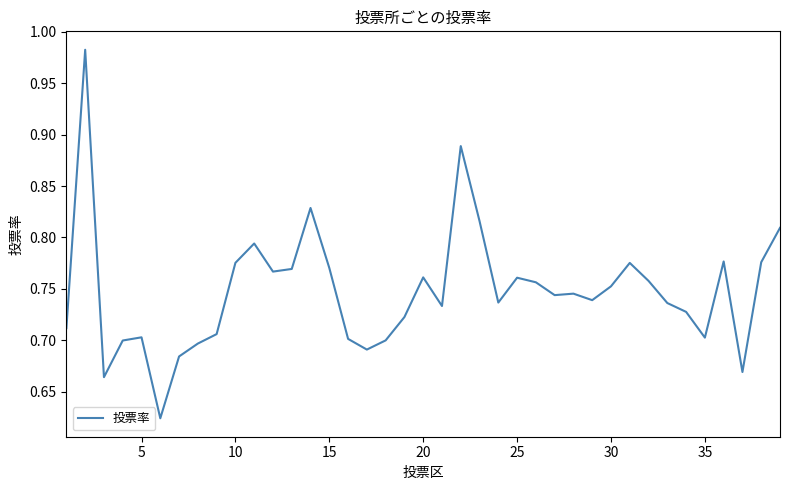

Does the chart display data point markers on the line(s)?

No